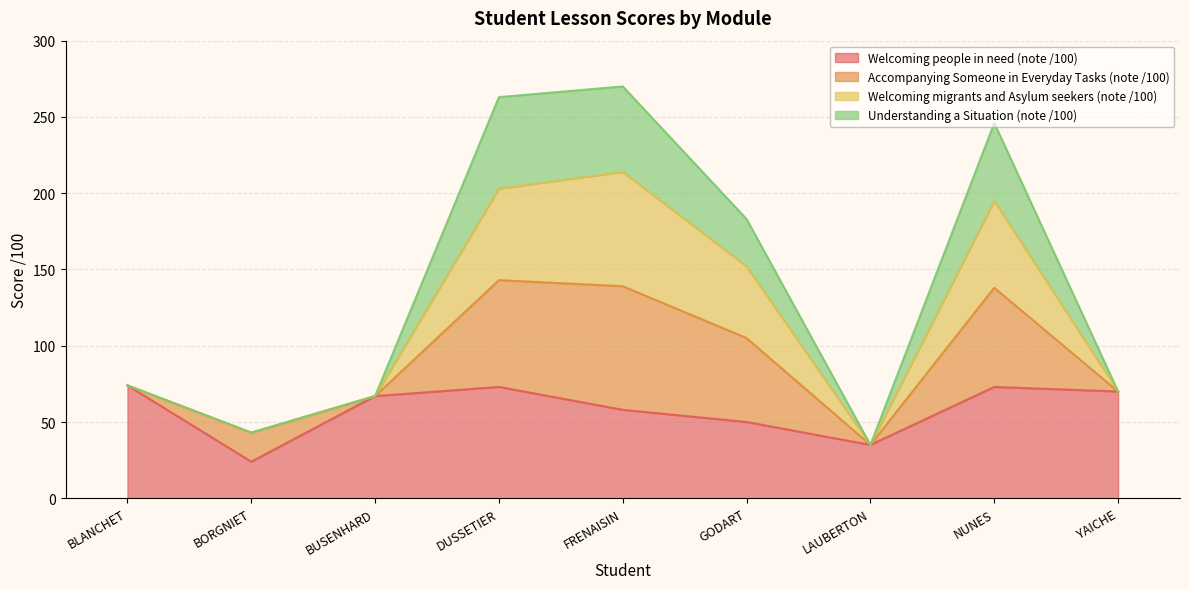

Is it true that Understanding a Situation (note /100) equals 47 at BLANCHET?

False